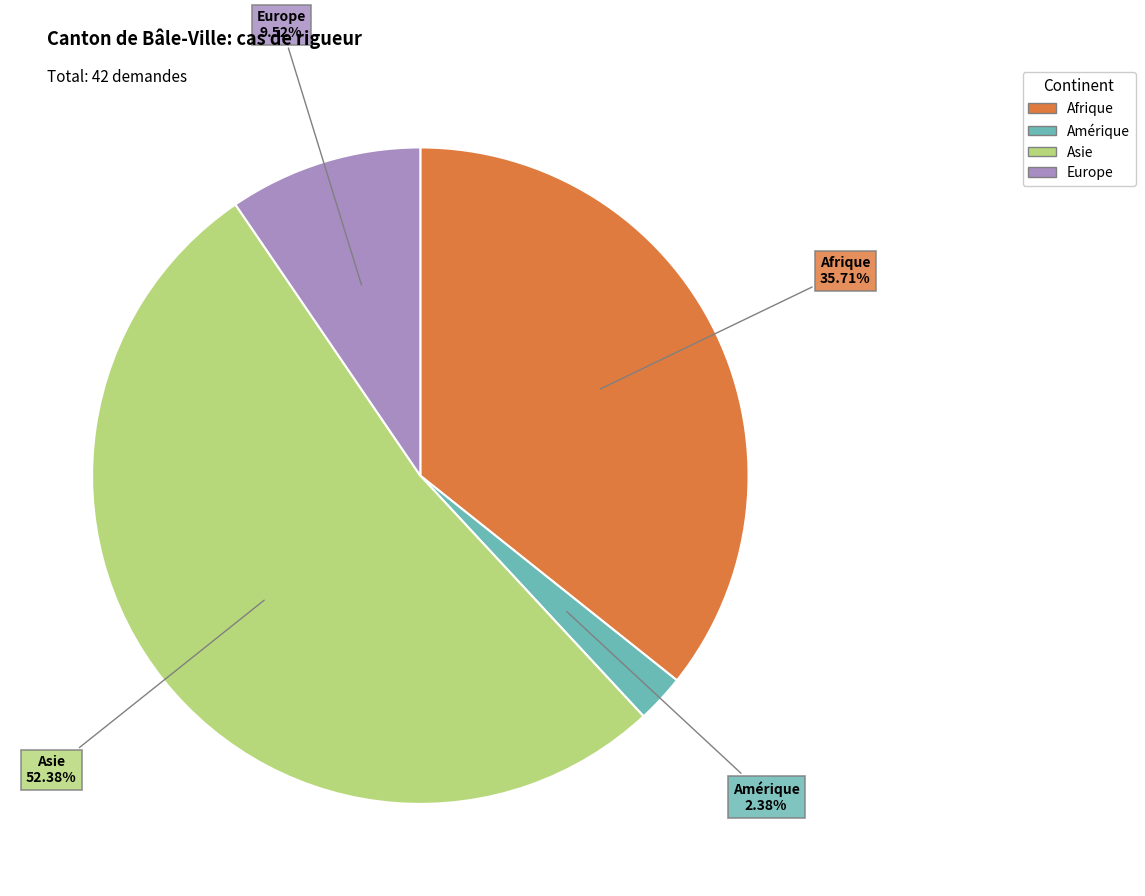

The Europe slice represents 1% of the pie. True or false?

False